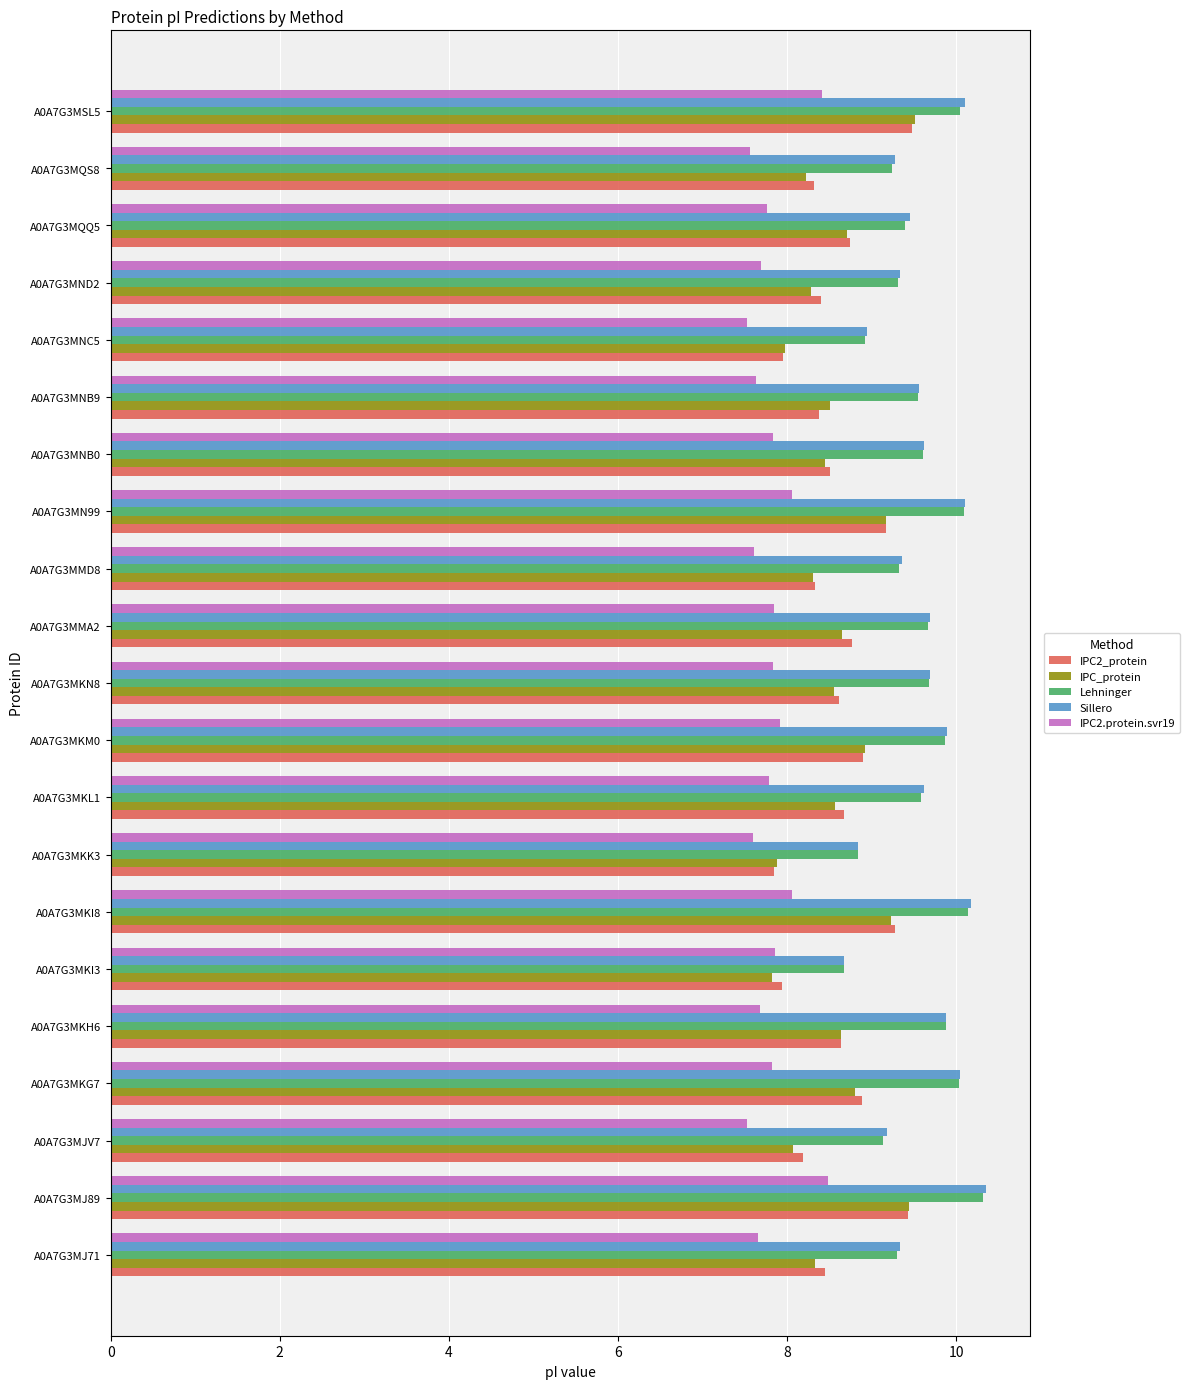

What is the difference between the highest and lowest values at A0A7G3MMD8?

1.7